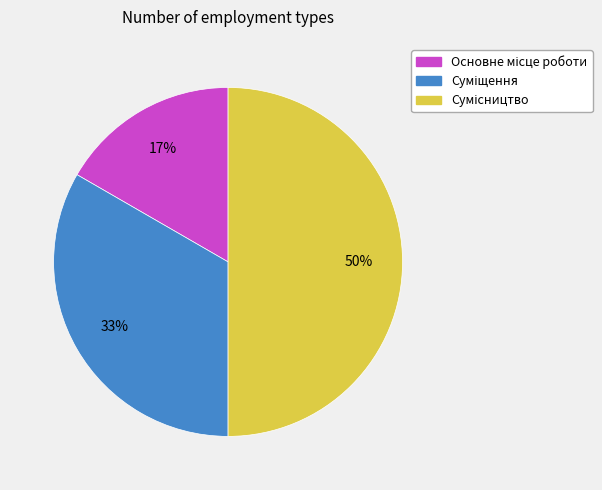

To the nearest percent, what is the average slice percentage?

33%